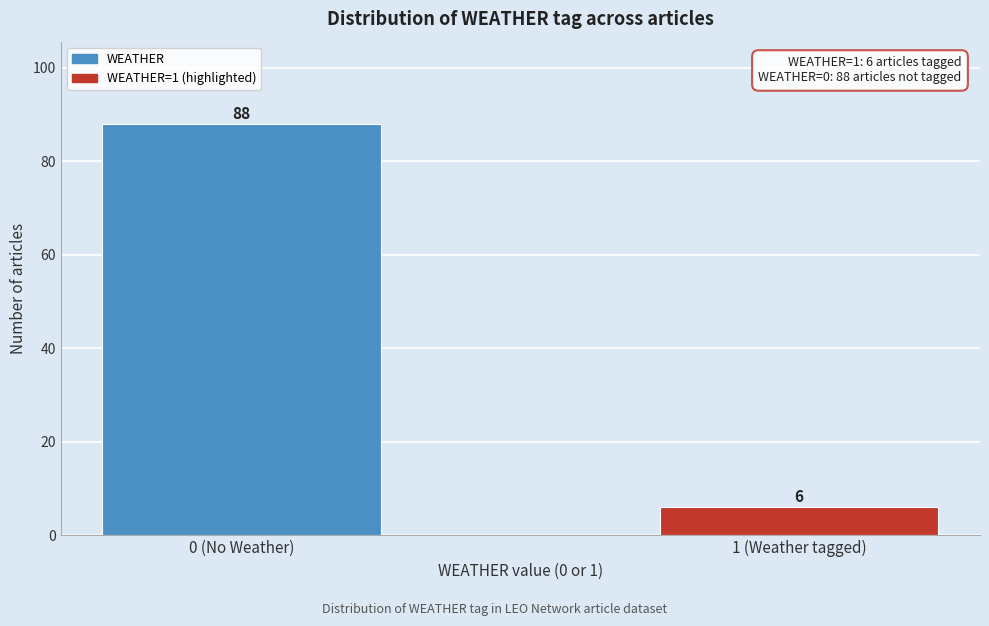

Reading left to right, list all the values displayed in this chart.

0 (No Weather)=88	1 (Weather tagged)=6